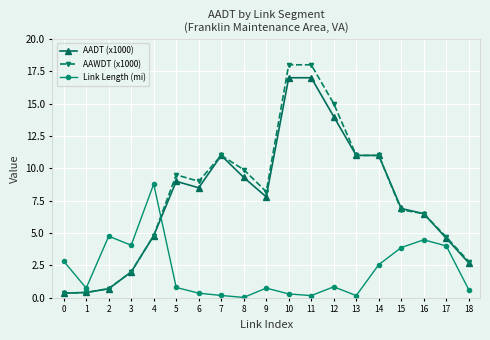

What is the difference between the Link Length (mi) values at 11 and 0?

2.7